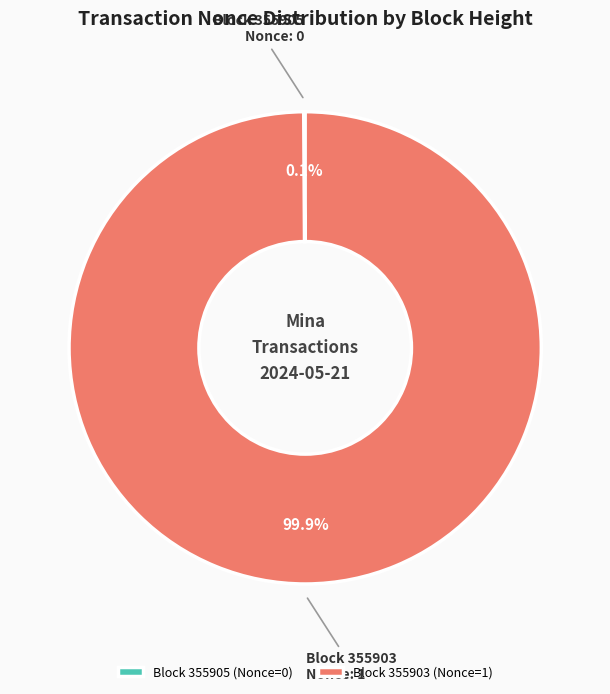

Does any single category account for the majority?

Yes